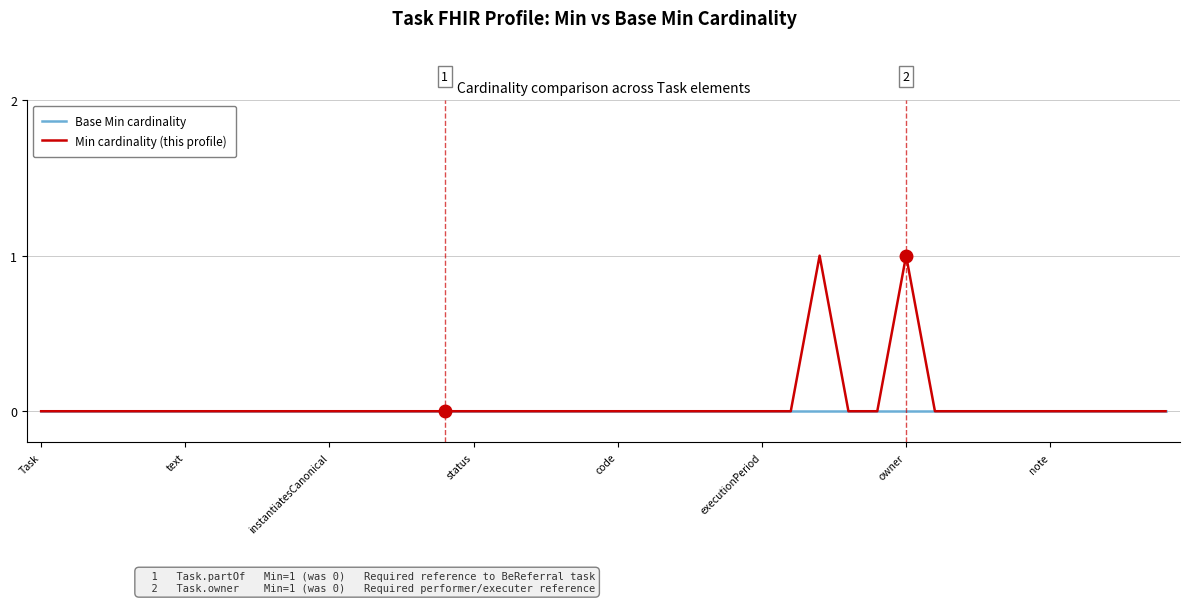

Which series has the largest range (max minus min)?

Min cardinality (this profile)